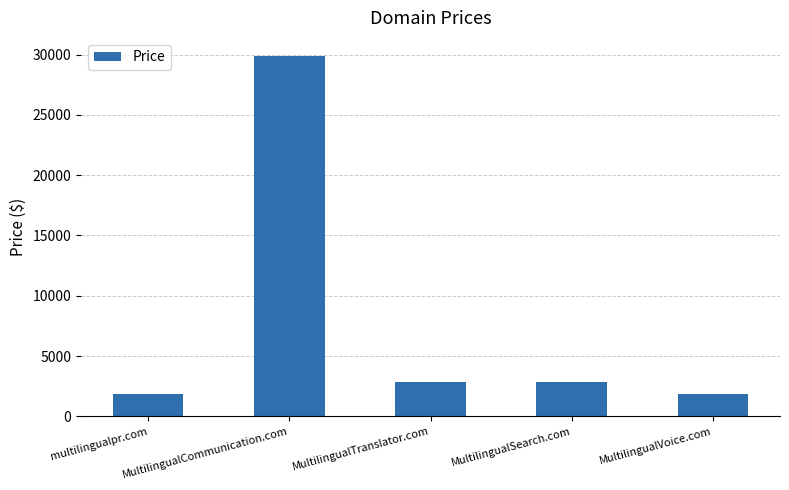

How many values are below 2888?

2